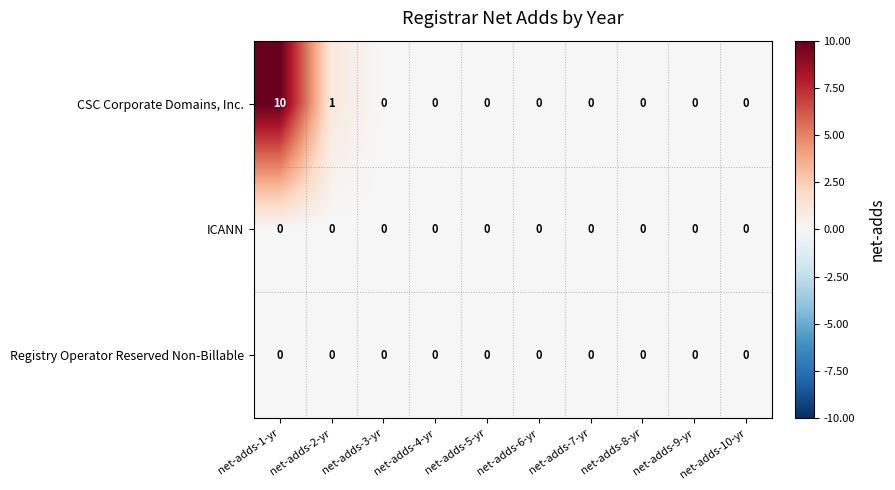

At which category is the sum across all series the highest?

net-adds-1-yr